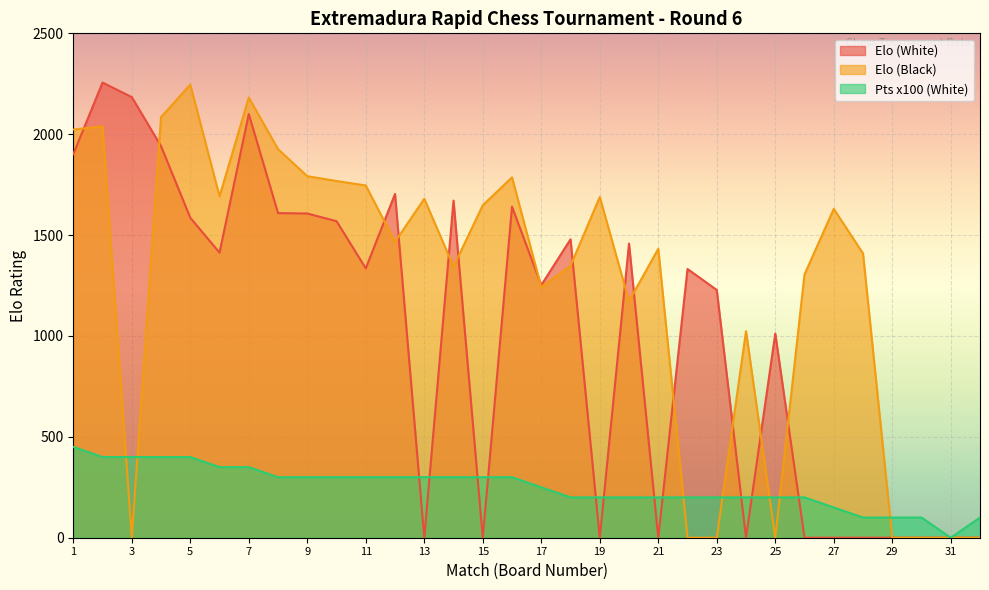

What is the value of the Pts (White) point at the 3rd from the left?

400